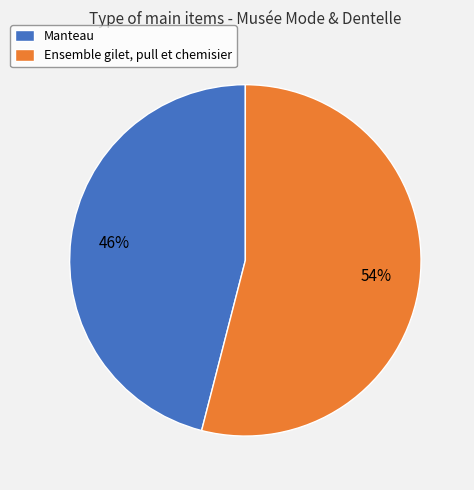

To the nearest percent, what is the average slice percentage?

50%